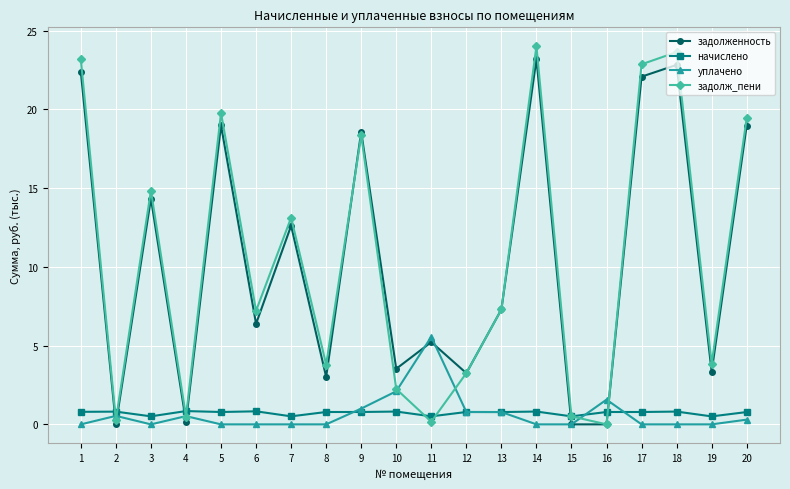

At which label is уплачено closest to 2?

10